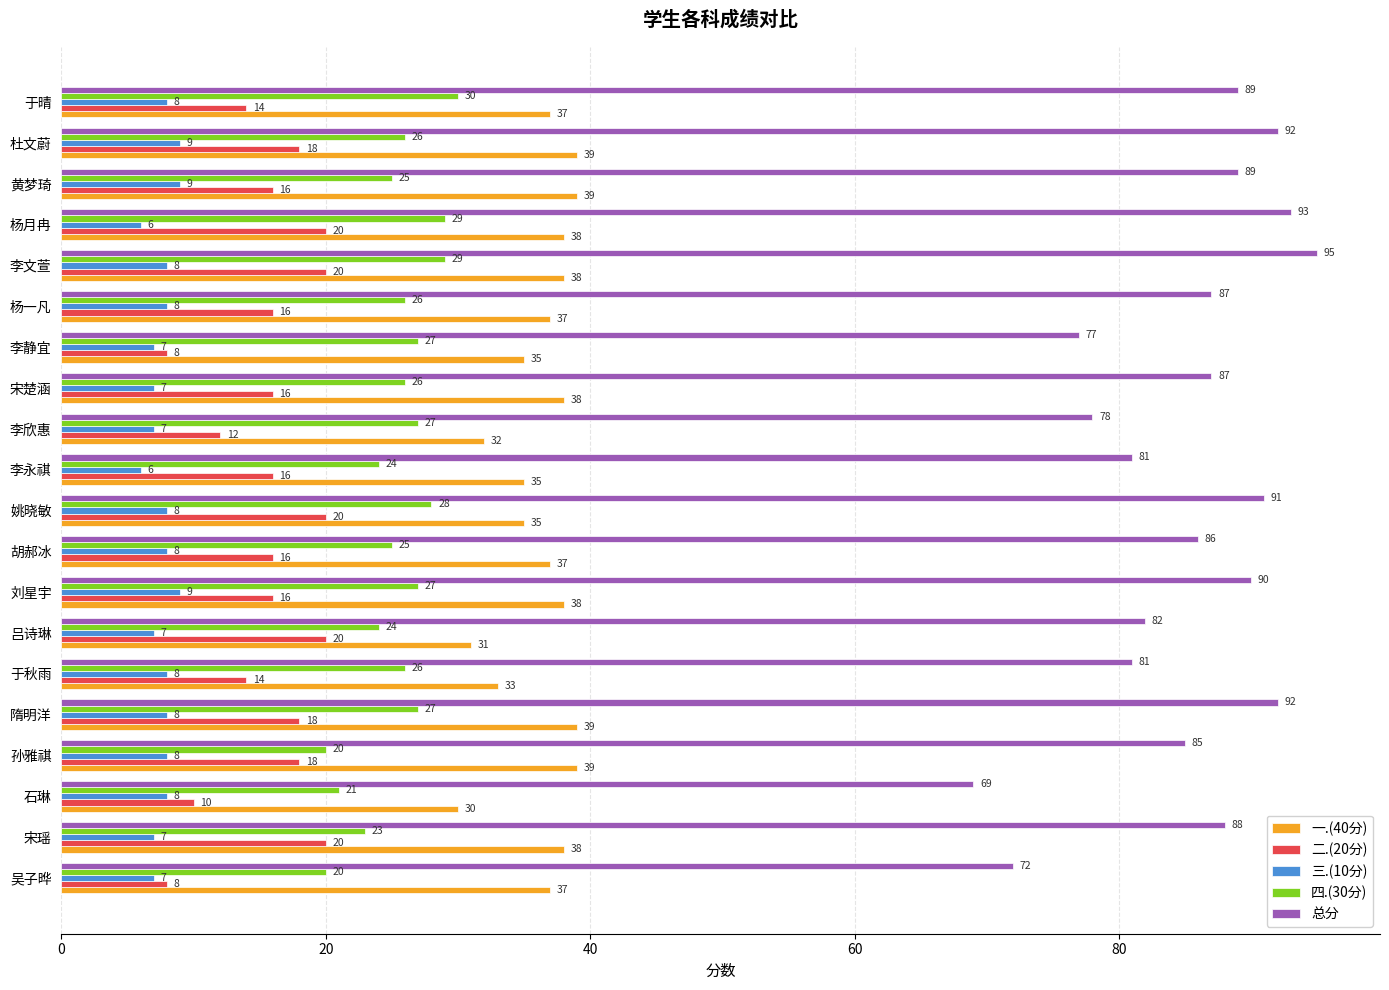

What is the difference between the maximum and minimum values in the 一.(40分) series?

9